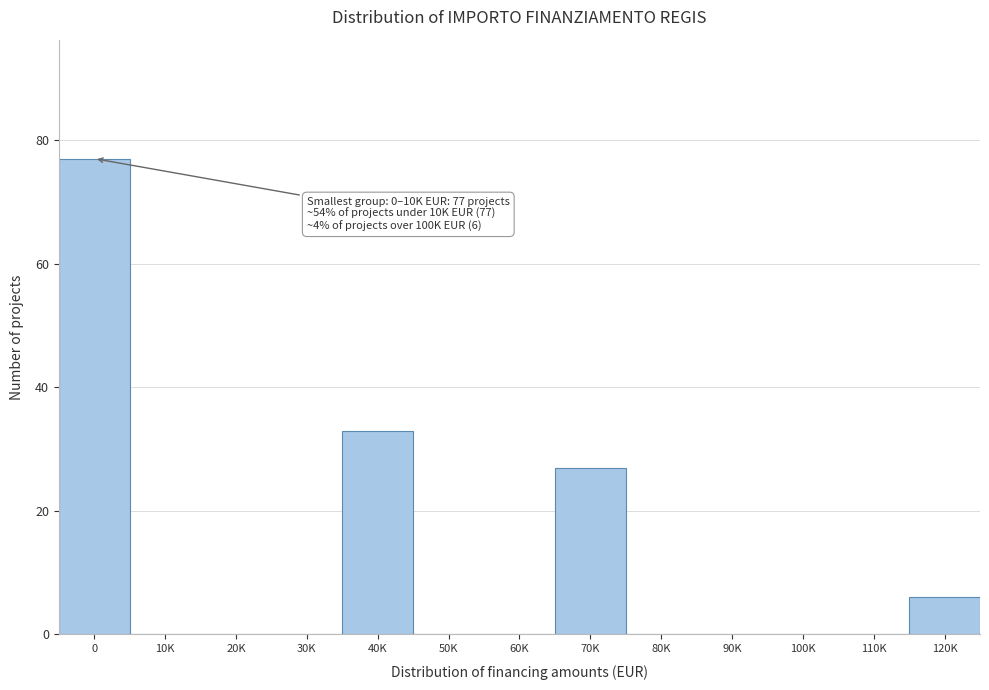

Reading left to right, what are all the values shown in this chart?

0=77	10K=0	20K=0	30K=0	40K=33	50K=0	60K=0	70K=27	80K=0	90K=0	100K=0	110K=0	120K=6